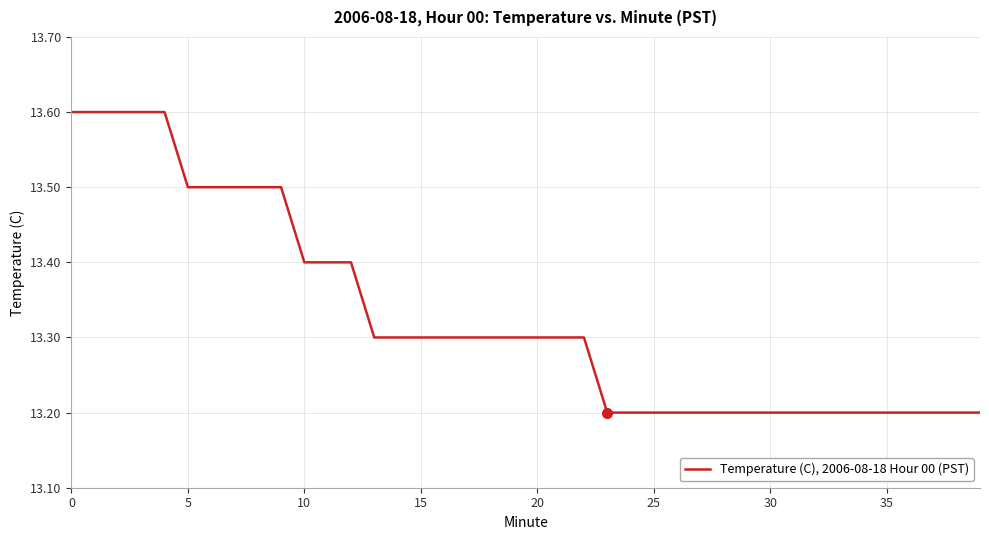

How many values are between 13 and 14?

40